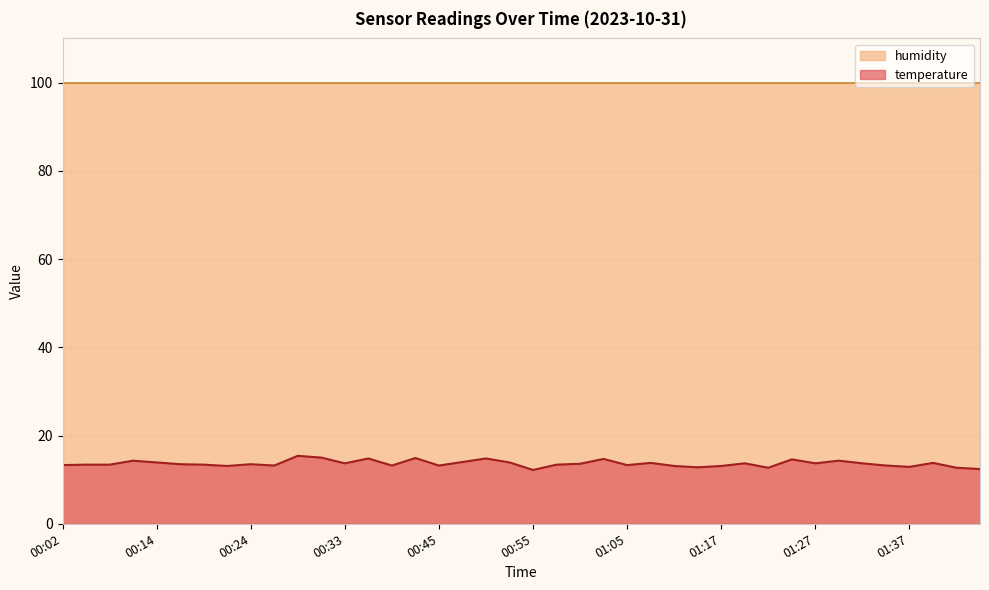

Count the number of categories in the chart.

40